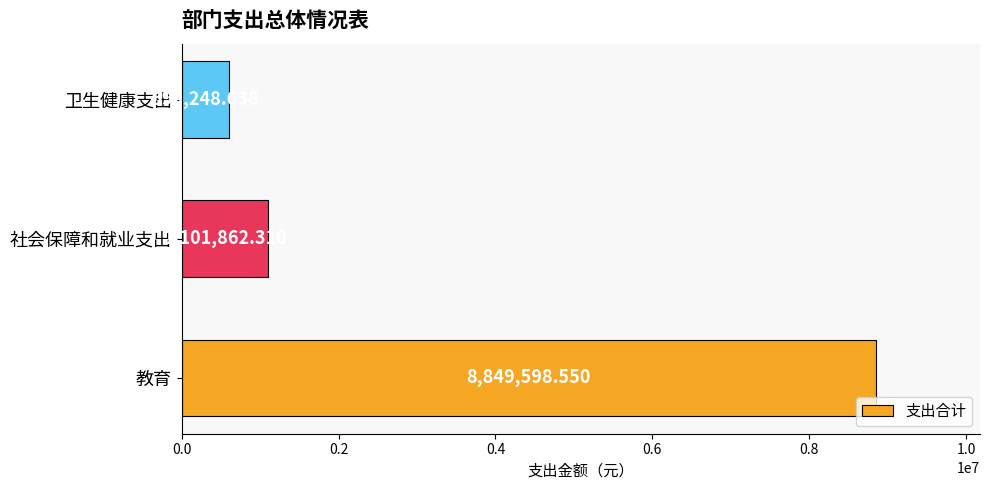

What is the difference between the maximum and minimum values?

8250349.9